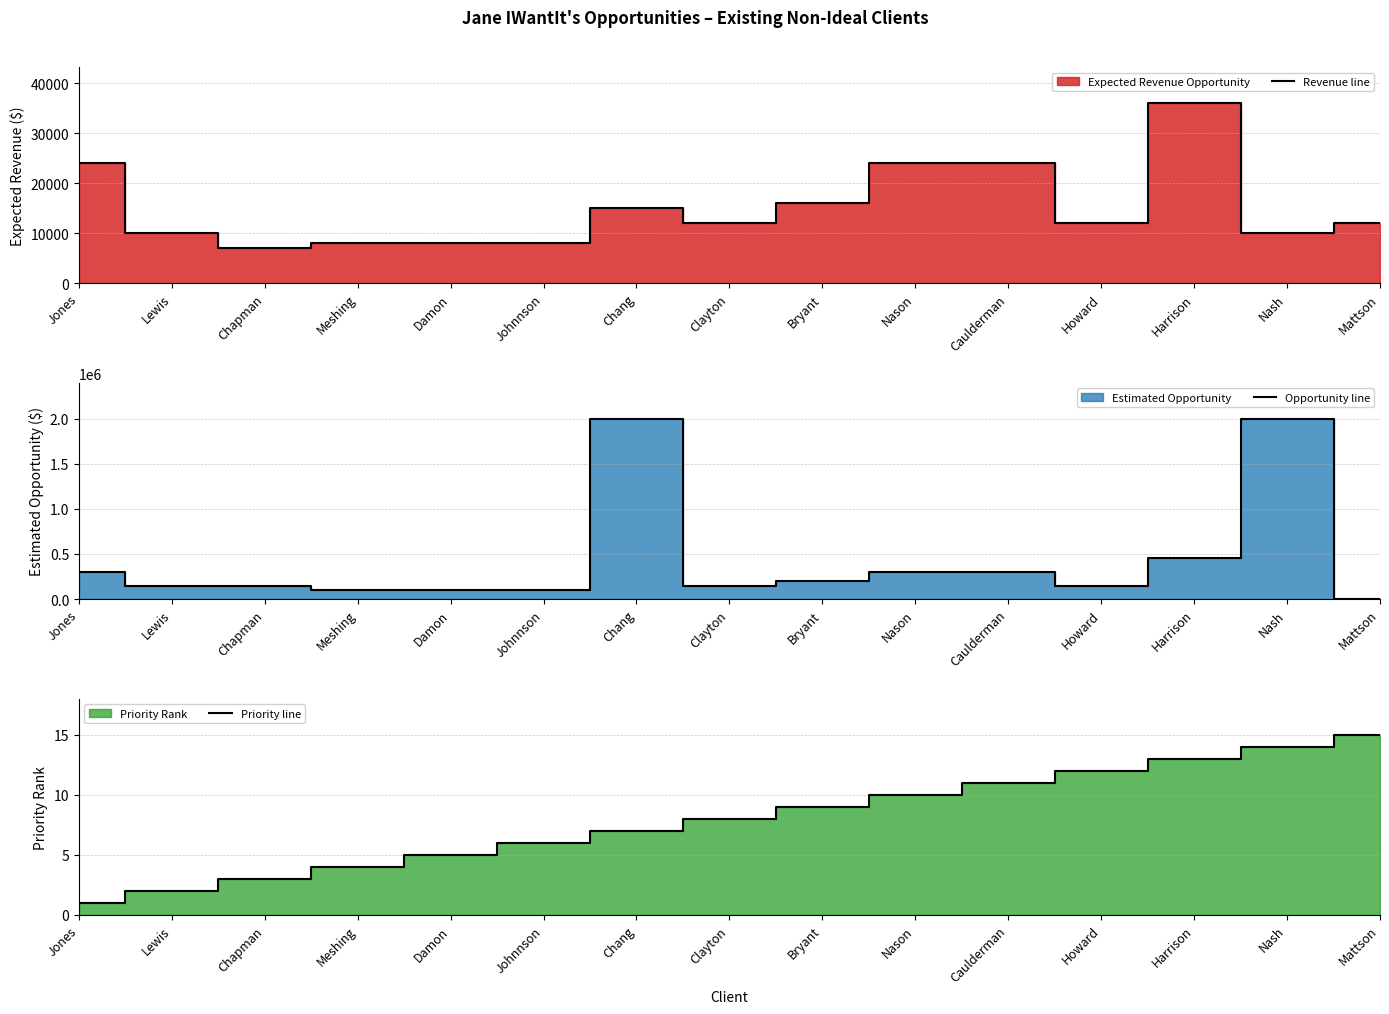

At how many categories does at least one series exceed 1748947?

2